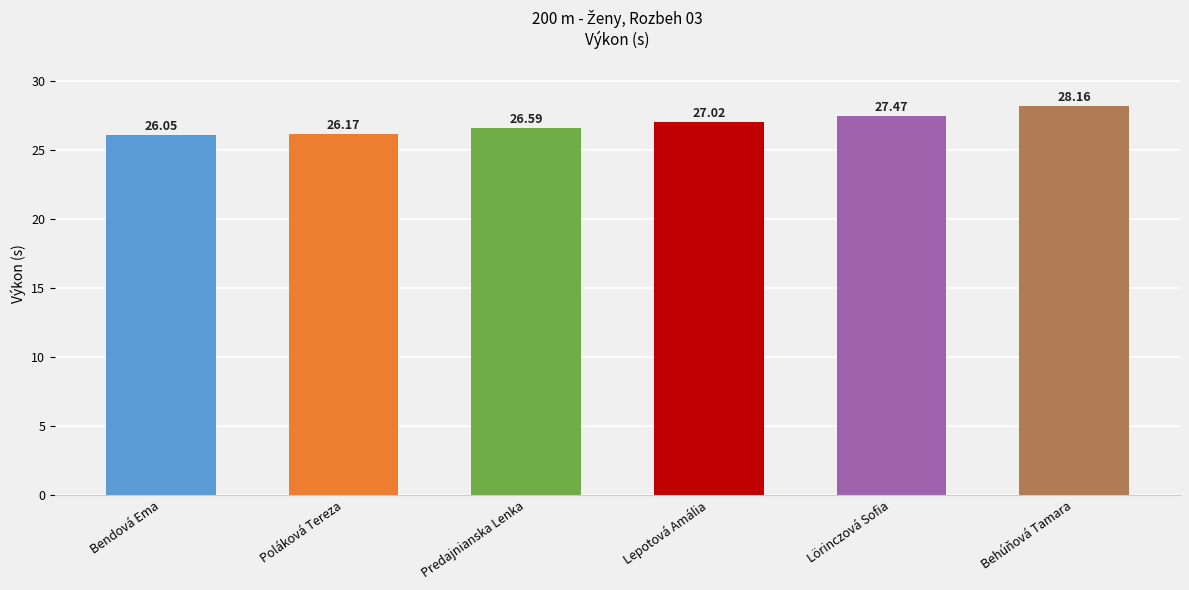

Reading left to right, transcribe all the data shown in this chart.

Bendová Ema=26.1	Poláková Tereza=26.2	Predajnianska Lenka=26.6	Lepotová Amália=27.0	Lörinczová Sofia=27.5	Behúňová Tamara=28.2